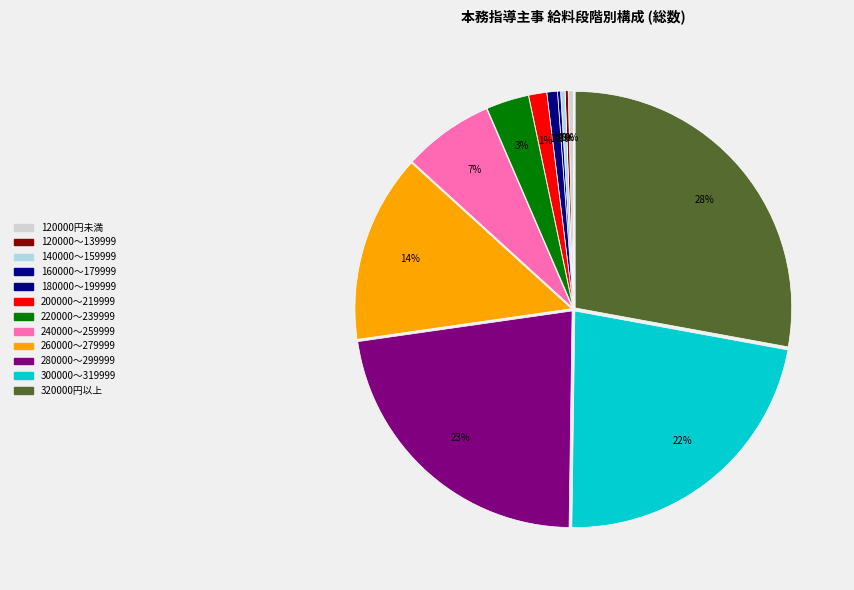

How much of the chart is everything except 120000円未満?

99.6%